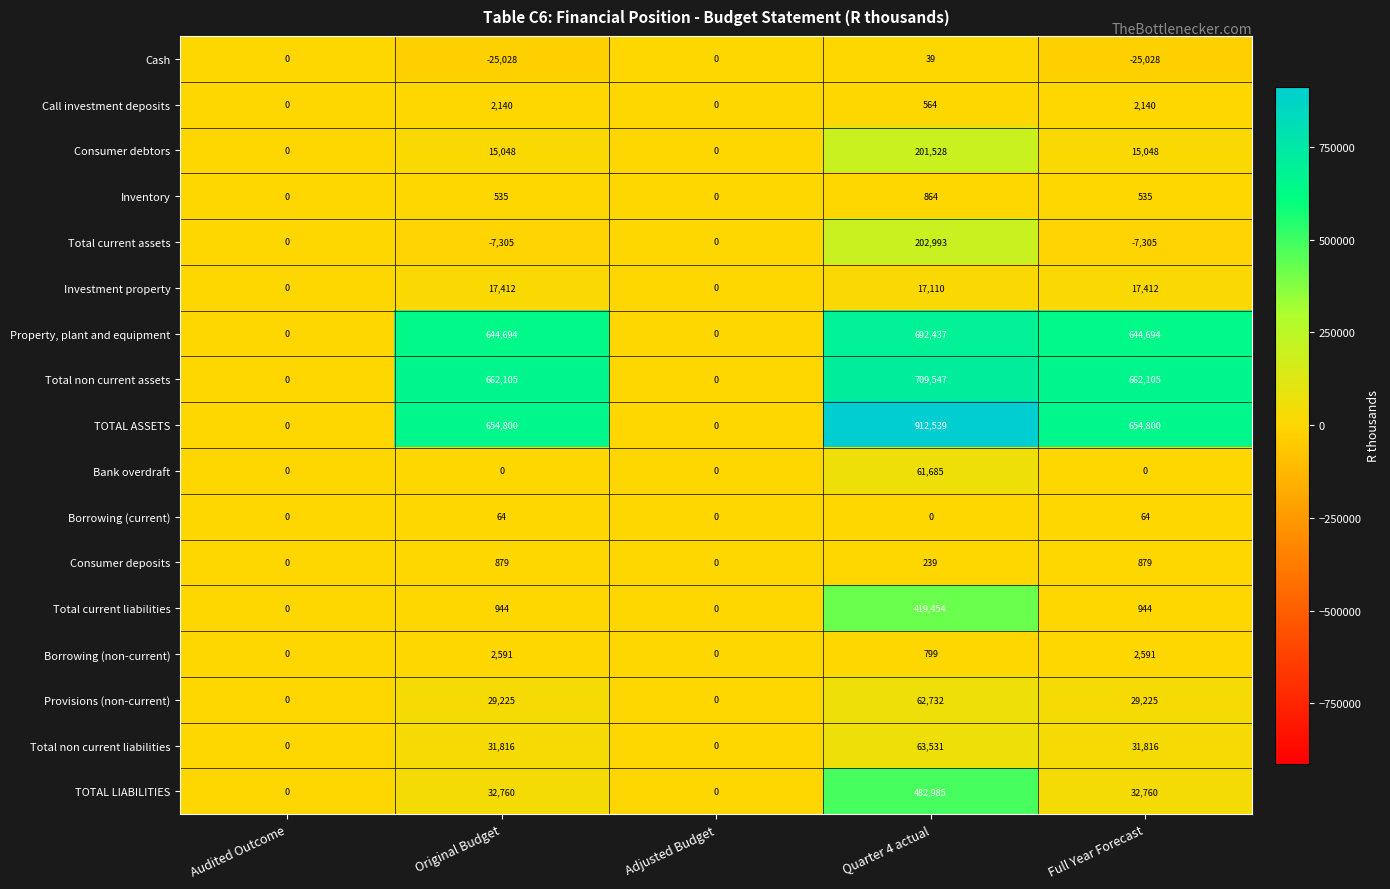

What is the difference between the highest and lowest values at Original Budget?

687133